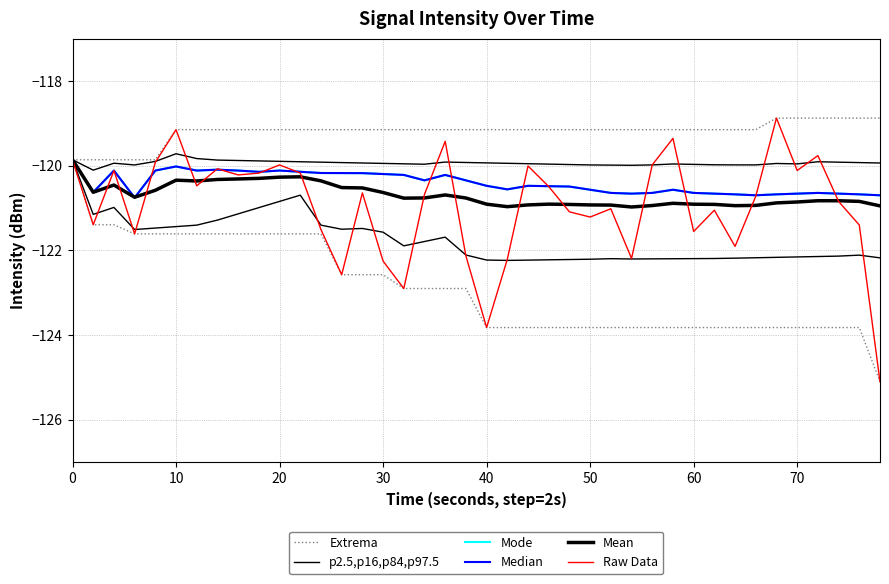

Rank the series by their maximum value, from highest to lowest.

Extrema, Raw Data, p2.5,p16,p84,p97.5, Mode, Median, Mean